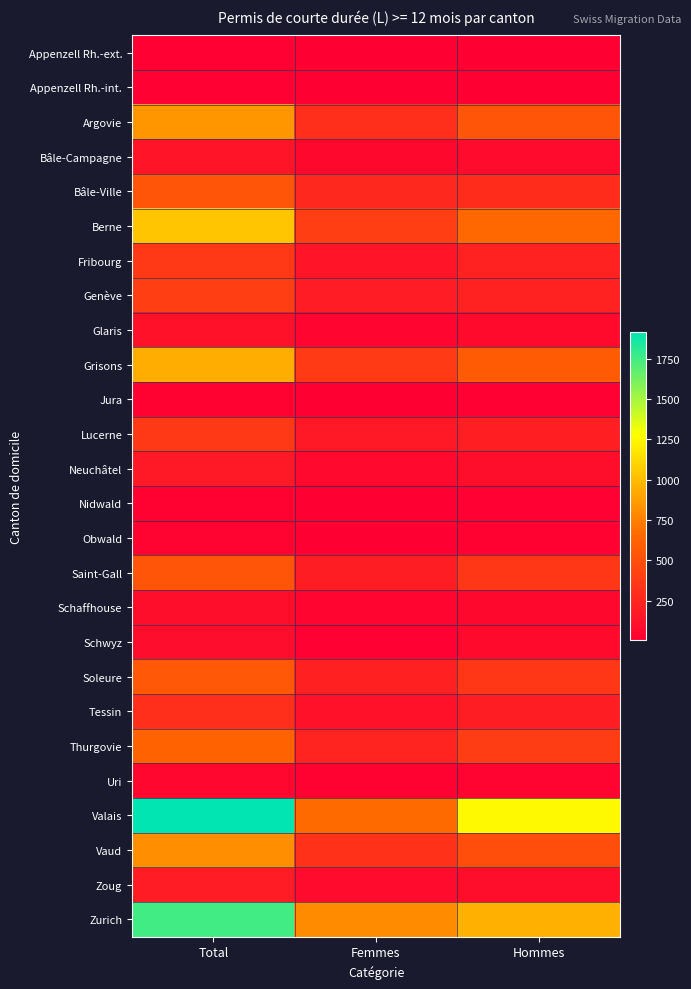

What is the total value across all series at Hommes?

7238